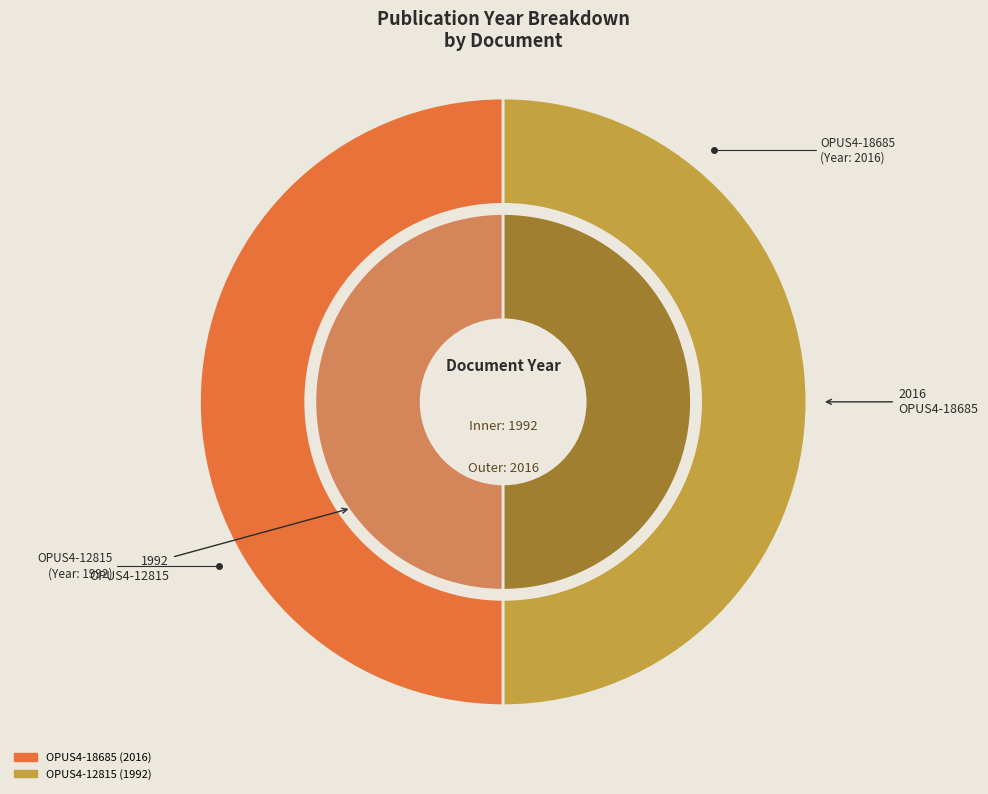

Does any single category account for the majority?

Yes